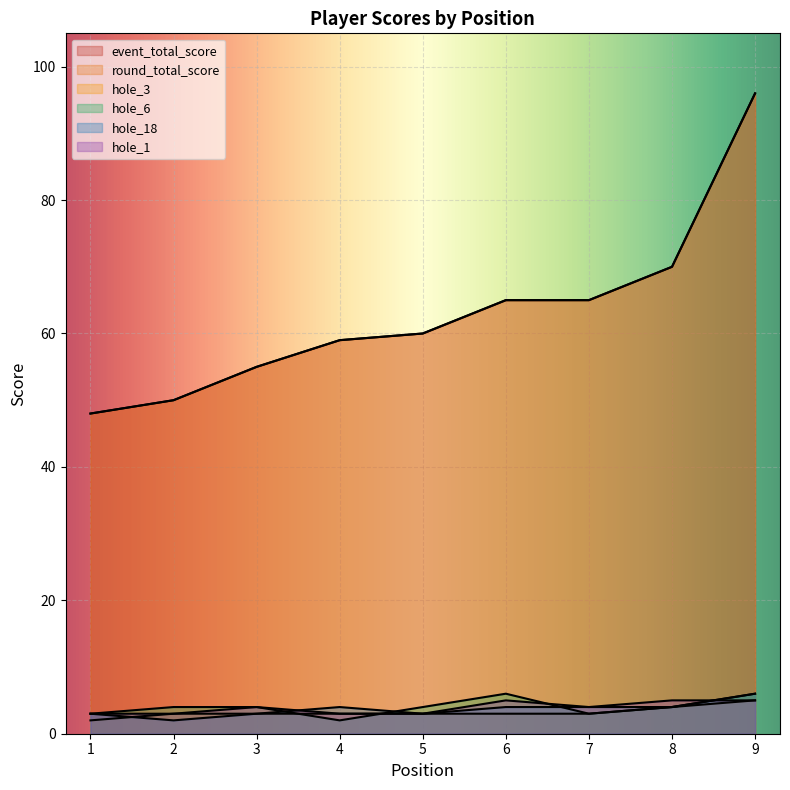

What is the minimum value shown in the chart?

2